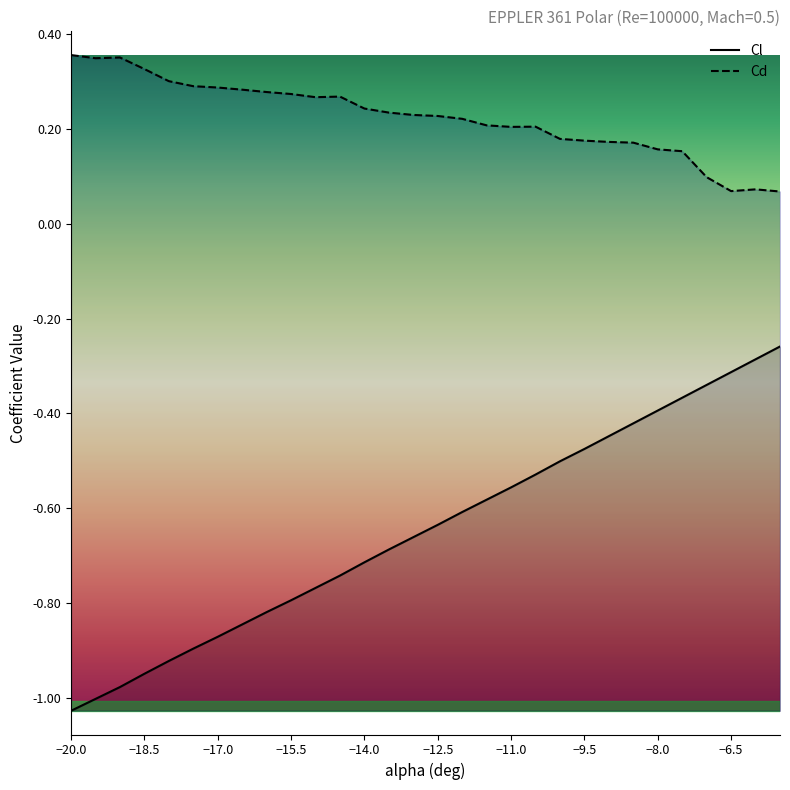

Count the Cd values in the range 0 to 1.

30